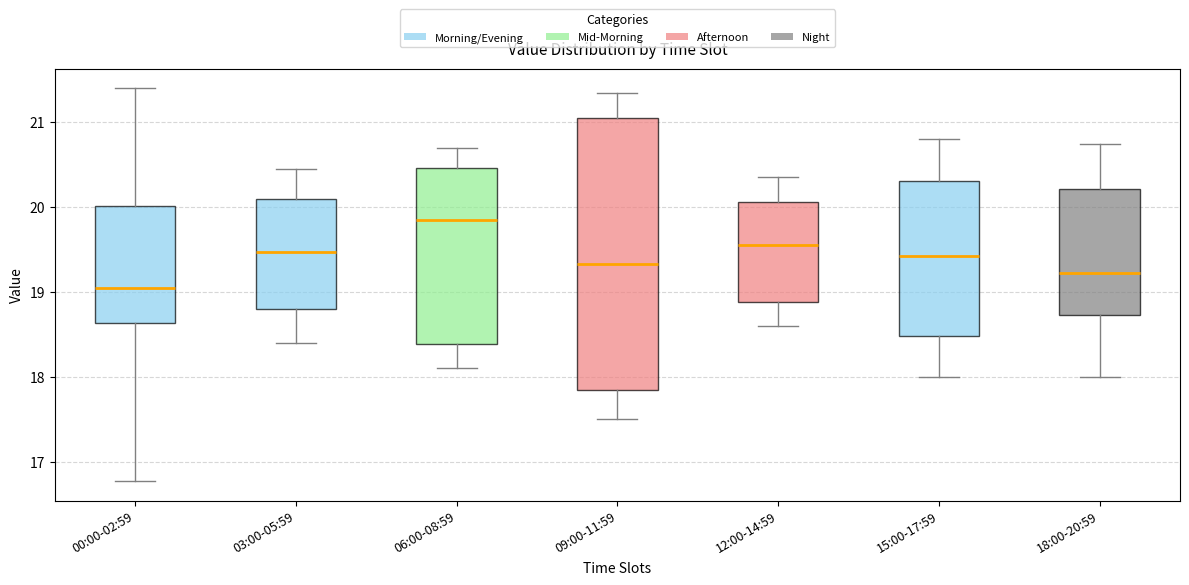

Reading left to right, transcribe this box plot: for each box, give where its median line is, the range the box spans, and where its two whiskers end, as read against the y-axis. The values are not printed on the chart, so give them approximately, as read against the axis.

00:00-02:59: median 19.1, box 18.6 to 20.0, whiskers 16.8 to 21.4
03:00-05:59: median 19.5, box 18.8 to 20.1, whiskers 18.4 to 20.5
06:00-08:59: median 19.9, box 18.4 to 20.5, whiskers 18.1 to 20.7
09:00-11:59: median 19.3, box 17.9 to 21.1, whiskers 17.5 to 21.4
12:00-14:59: median 19.6, box 18.9 to 20.1, whiskers 18.6 to 20.4
15:00-17:59: median 19.4, box 18.5 to 20.3, whiskers 18.0 to 20.8
18:00-20:59: median 19.2, box 18.7 to 20.2, whiskers 18.0 to 20.8